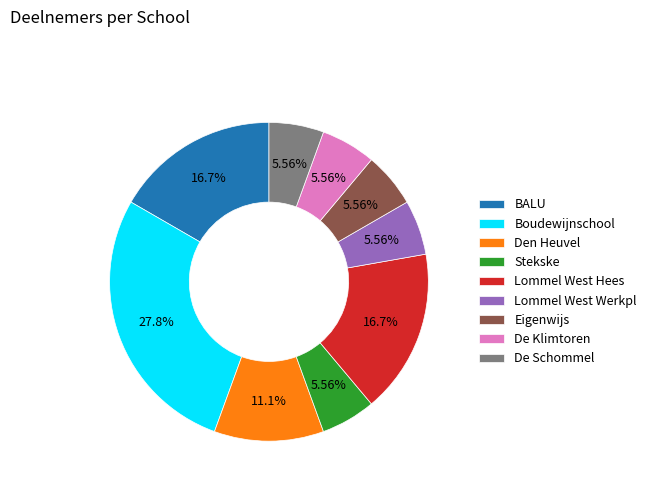

Does any single category account for the majority?

No